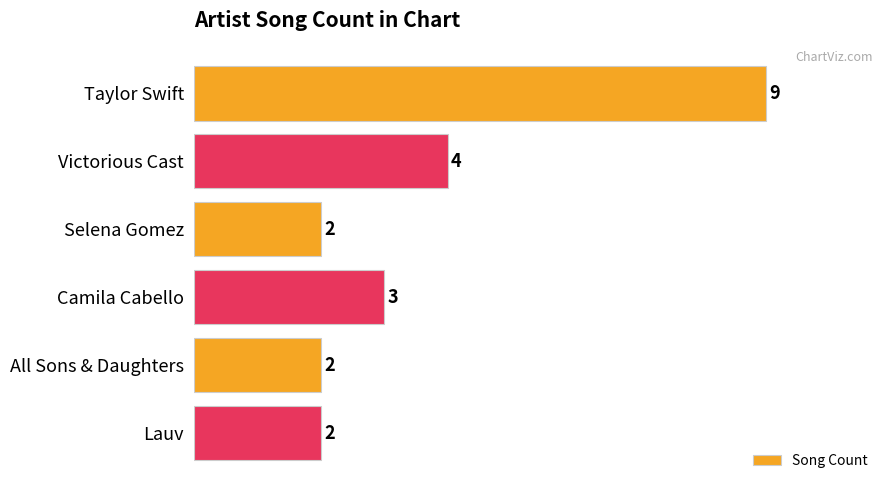

Which has a higher value, Camila Cabello or Taylor Swift?

Taylor Swift